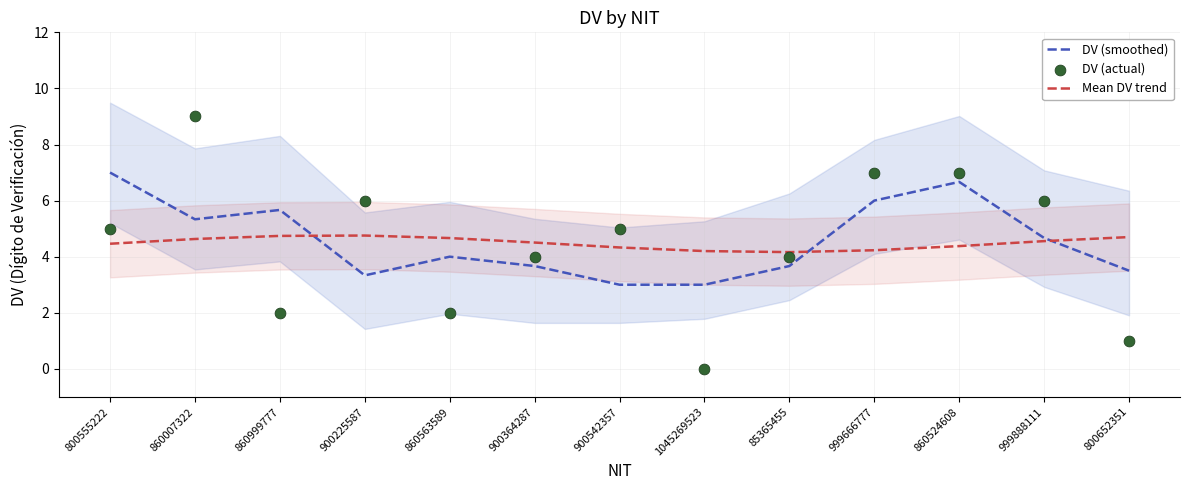

What are all the series names shown in the legend?

DV (smoothed), Mean DV trend, DV (actual)